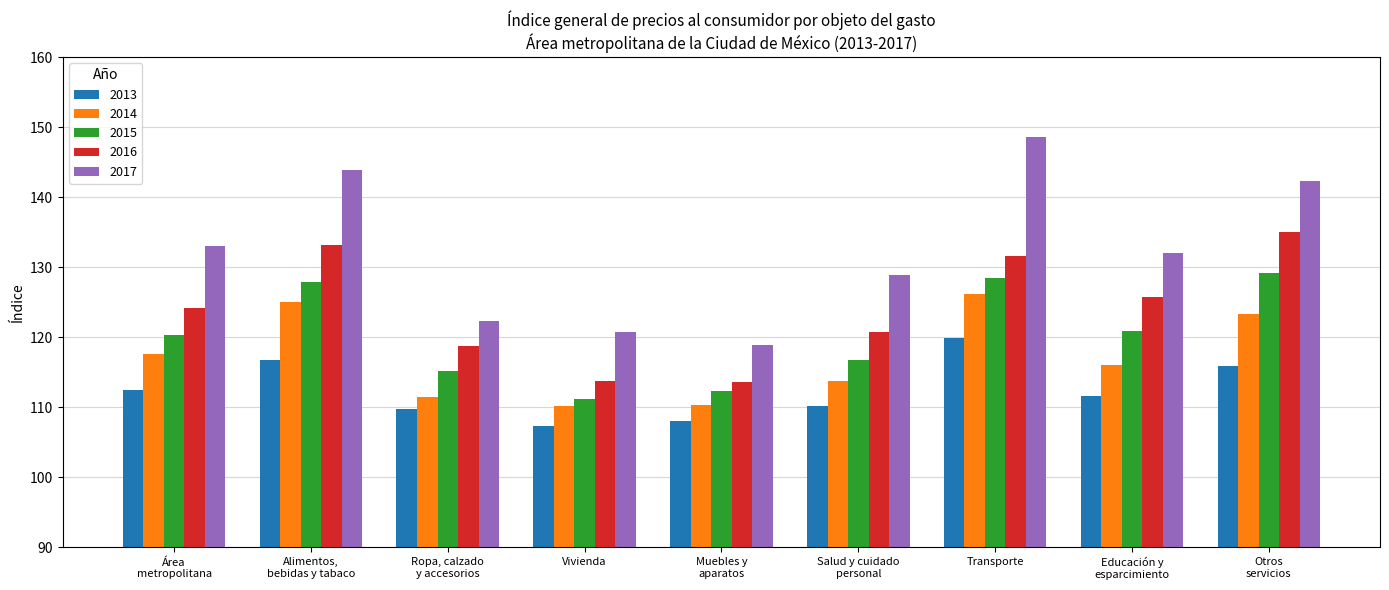

List the labels in order of 2015 value, smallest first.

Vivienda, Muebles y
aparatos, Ropa, calzado
y accesorios, Salud y cuidado
personal, Área
metropolitana, Educación y
esparcimiento, Alimentos,
bebidas y tabaco, Transporte, Otros
servicios